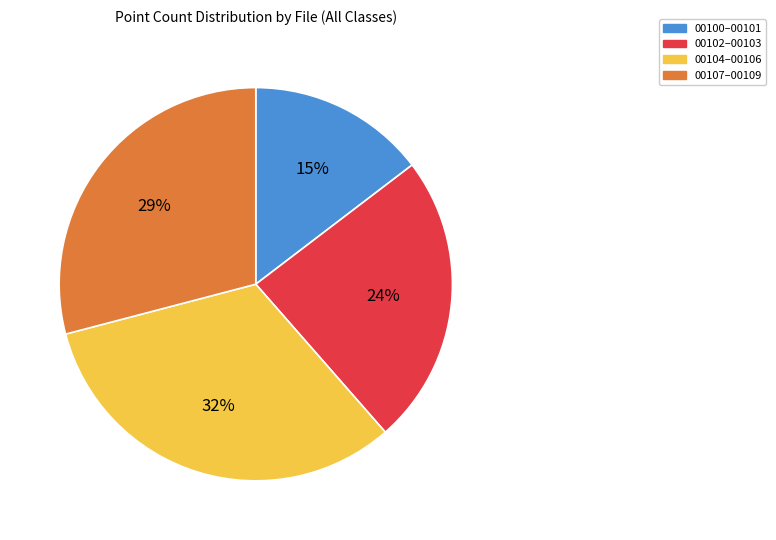

How many slices are in this pie chart?

4